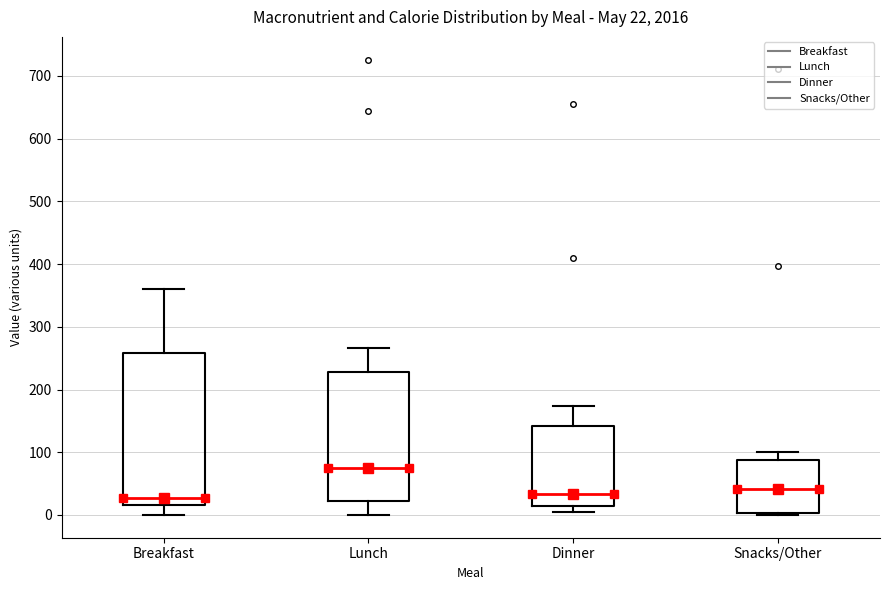

Which box is the tallest, from its lower edge to its upper edge?

Breakfast